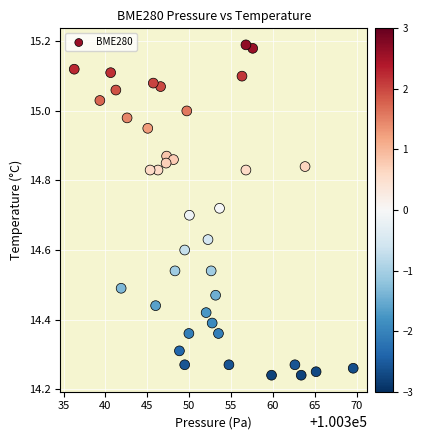

What is the range of X values (max minus min)?

33.3